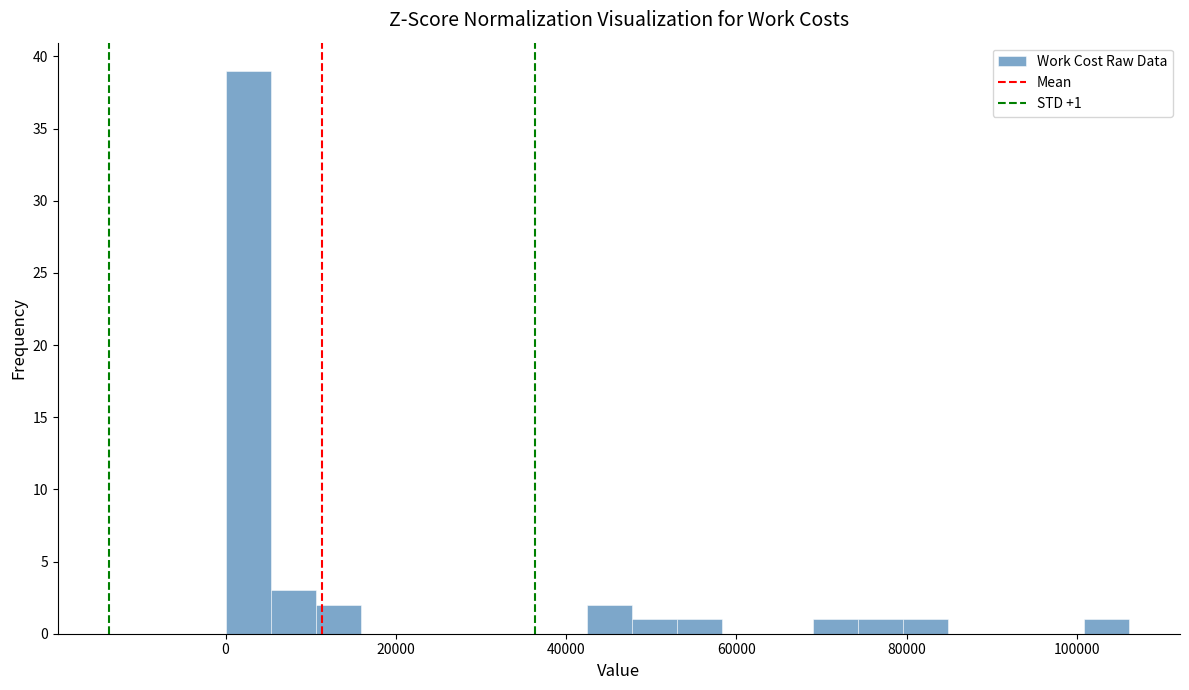

Read against the x-axis, roughly where is the centre of the tallest bar?

2000